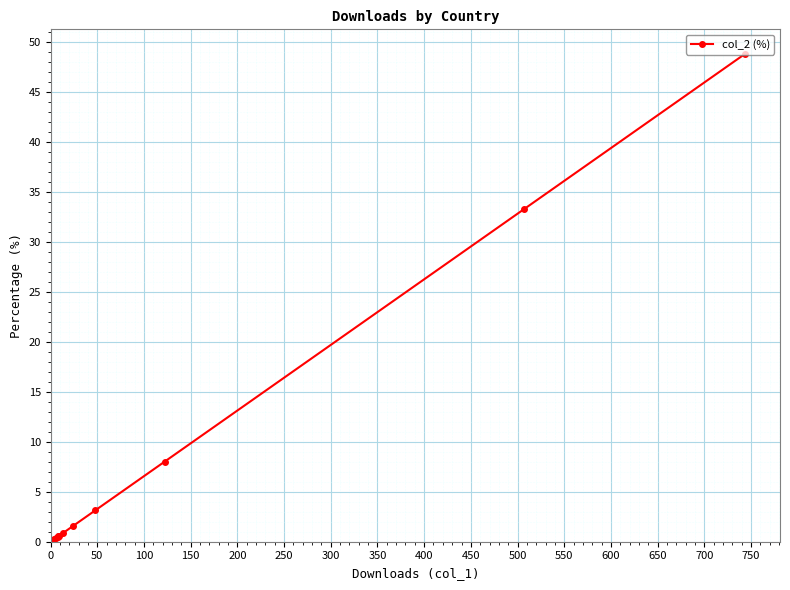

What is the smallest value displayed?

0.2